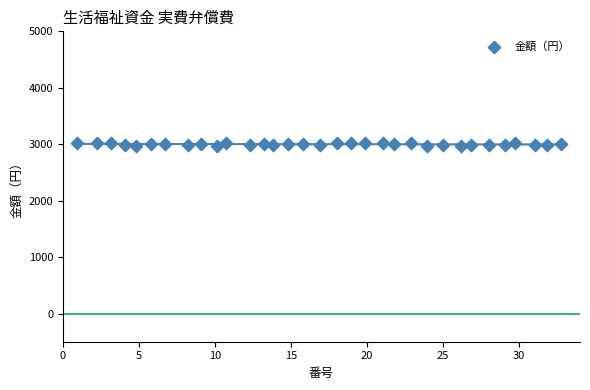

What is the range of Y values (max minus min)?

56.1